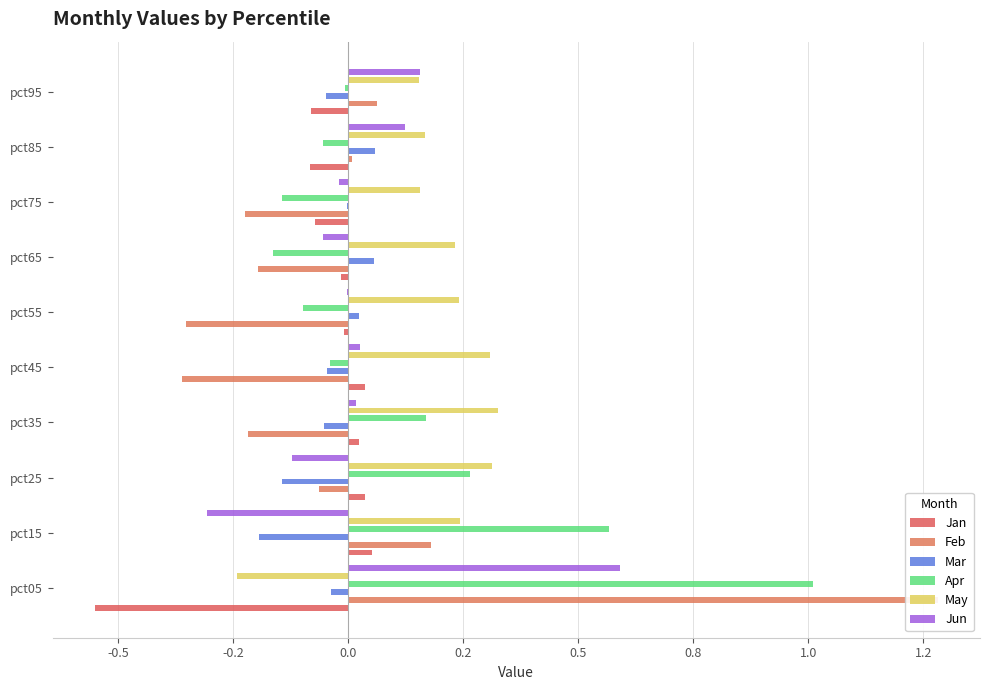

The Apr series shows 0.2 at -0.2. True or false?

False